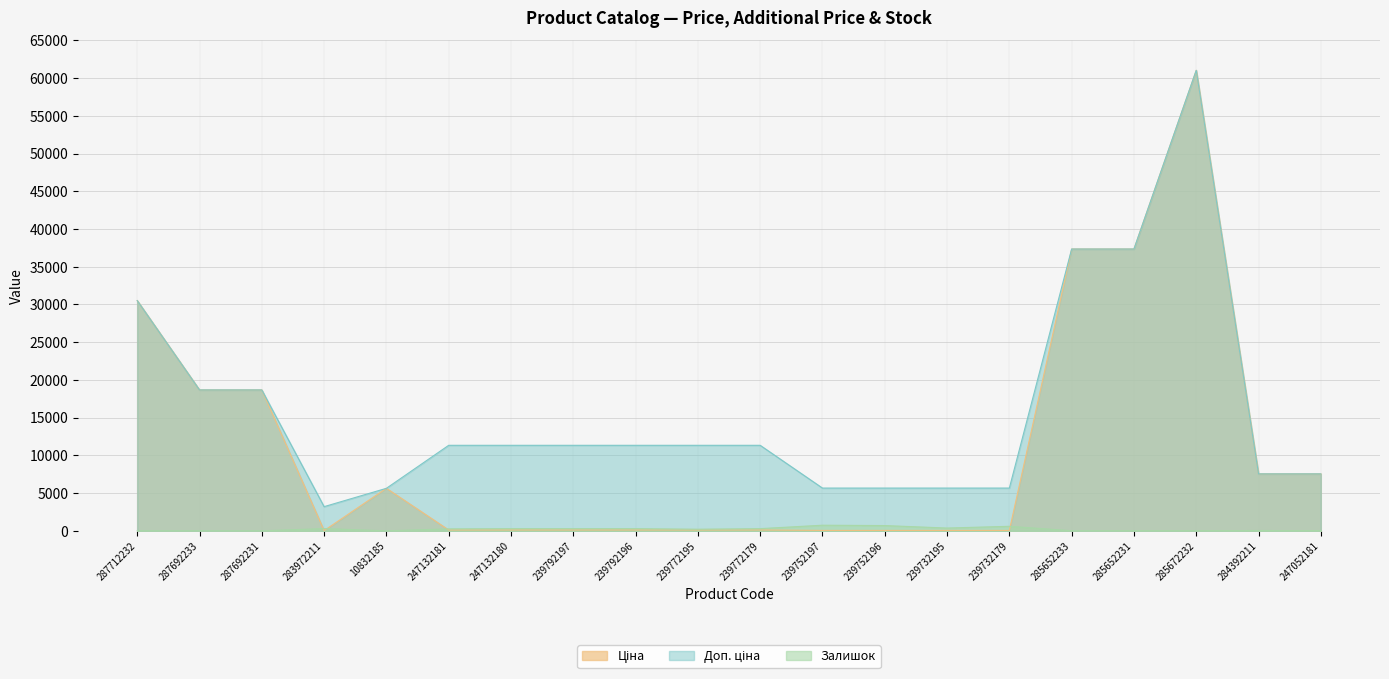

True or false: Залишок has a value of 260.0 at 247132181.

True